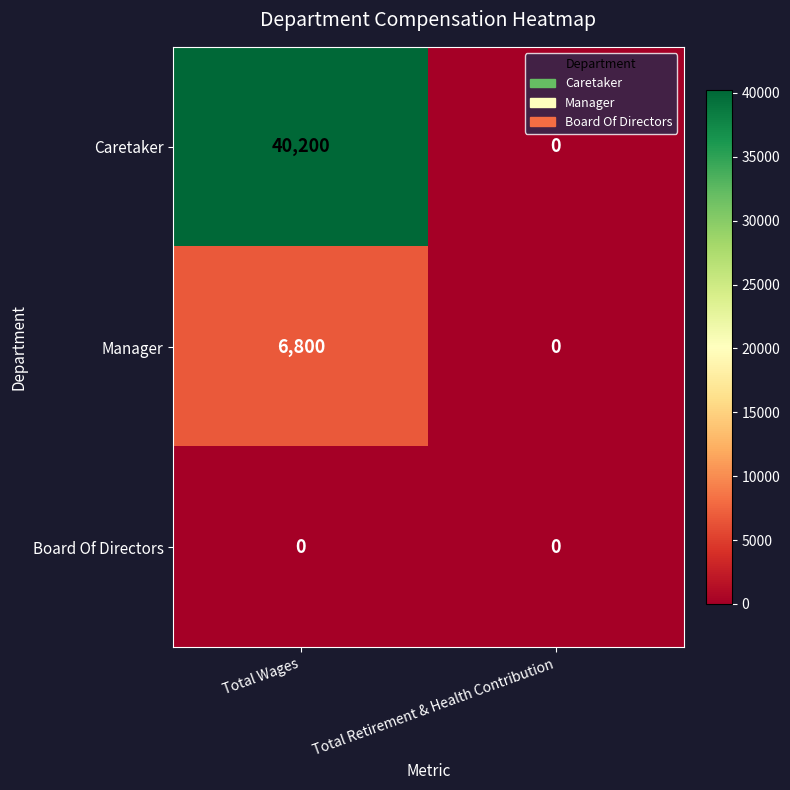

Reading left to right, extract all data points from this chart.

Caretaker: Total Wages=40200	Total Retirement & Health Contribution=0
Manager: Total Wages=6800	Total Retirement & Health Contribution=0
Board Of Directors: Total Wages=0	Total Retirement & Health Contribution=0